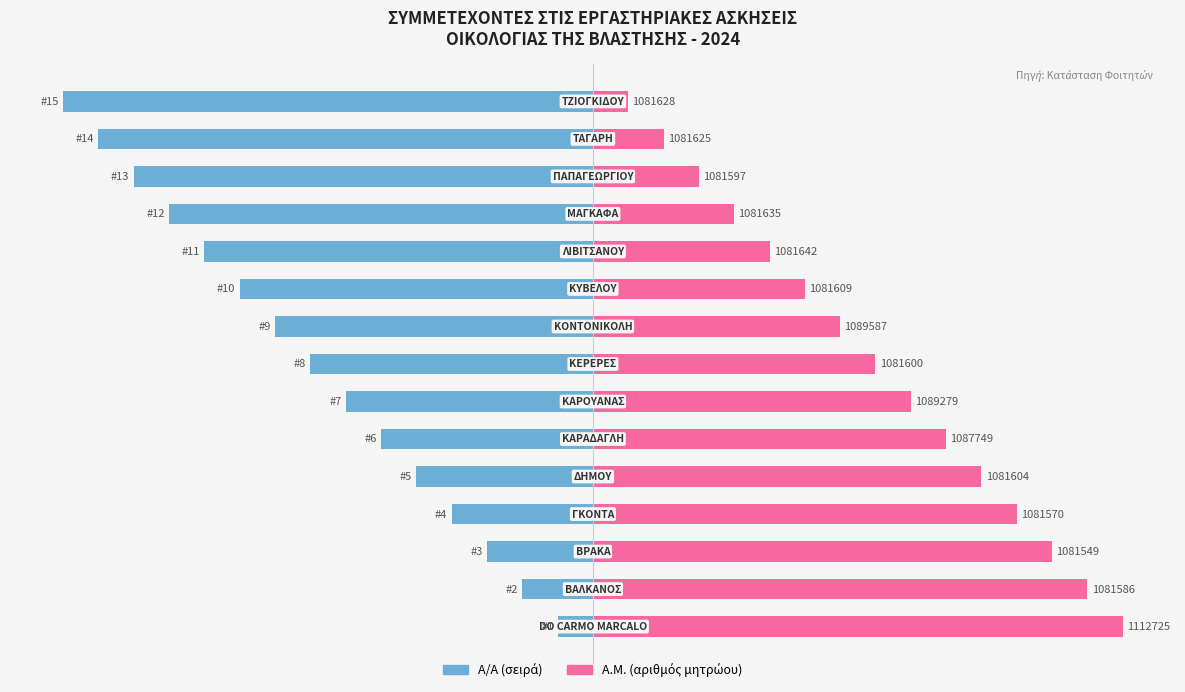

Which series has the widest spread of values?

Α.Μ. (αριθμός)